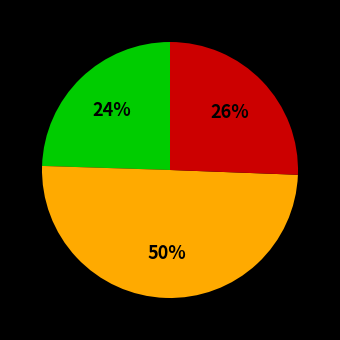

To the nearest percent, what is the average slice percentage?

33%